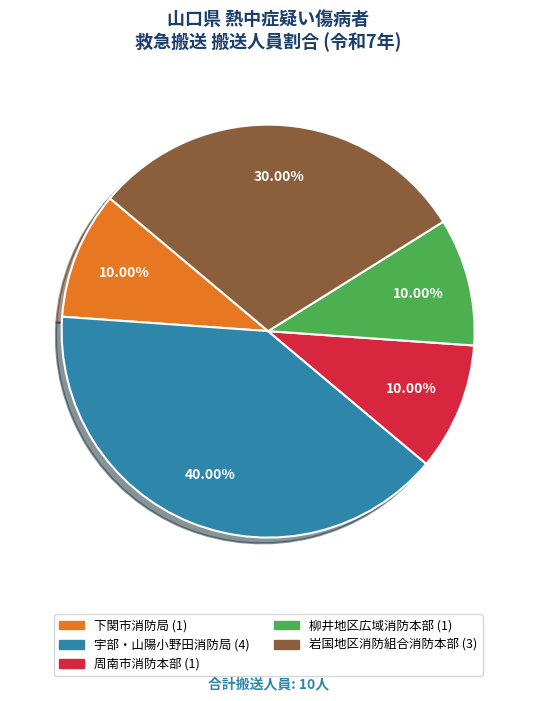

What is the largest slice in the pie chart?

宇部・山陽小野田消防局